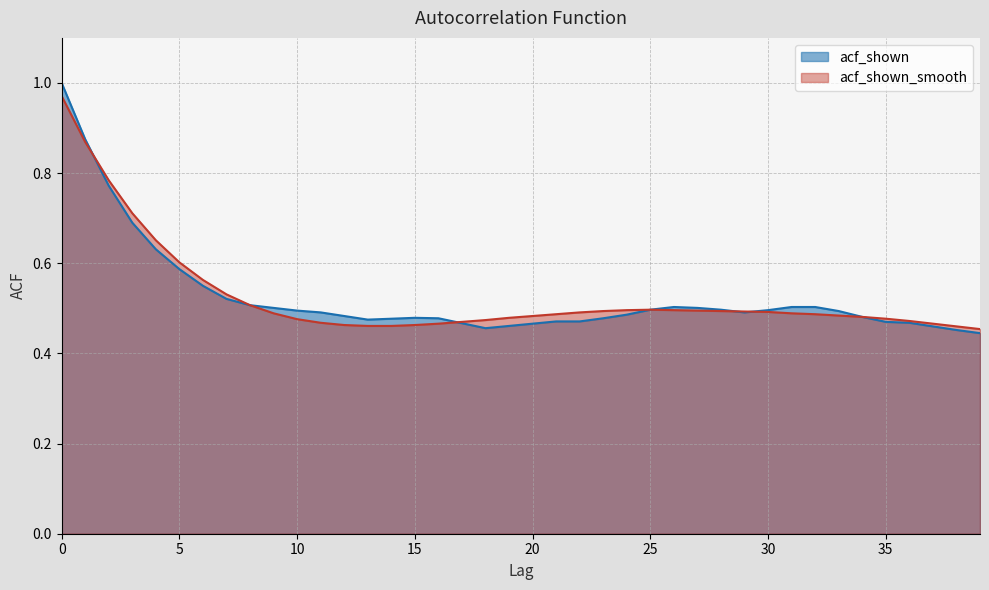

Which series has the largest range (max minus min)?

acf_shown